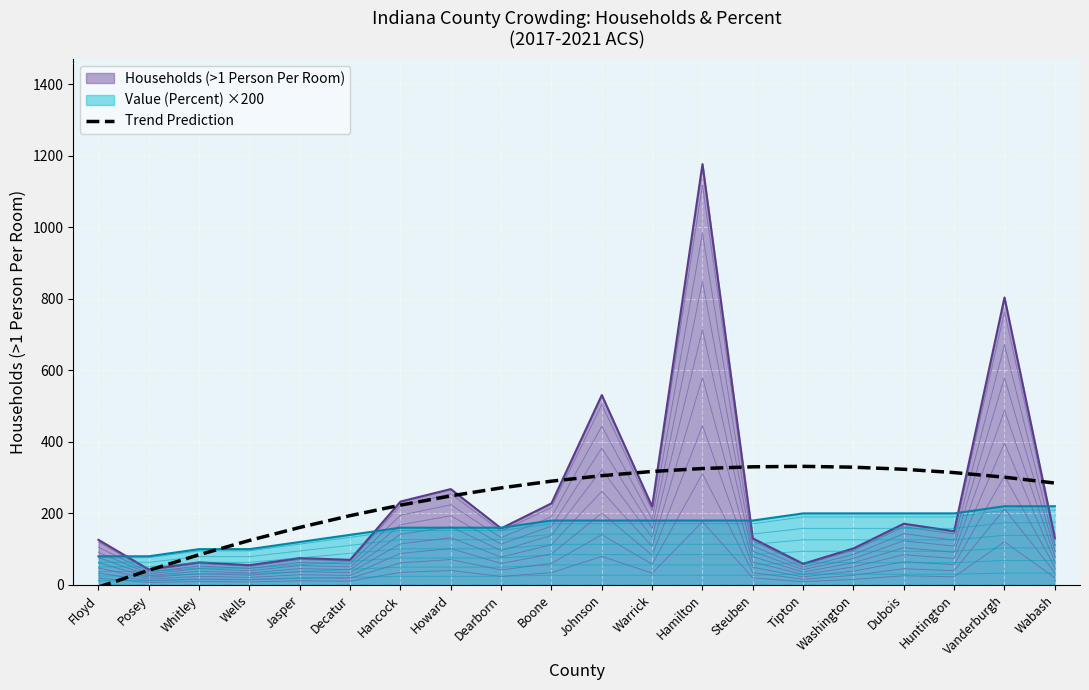

What is the maximum value for Value (Percent) ×200?

220.0